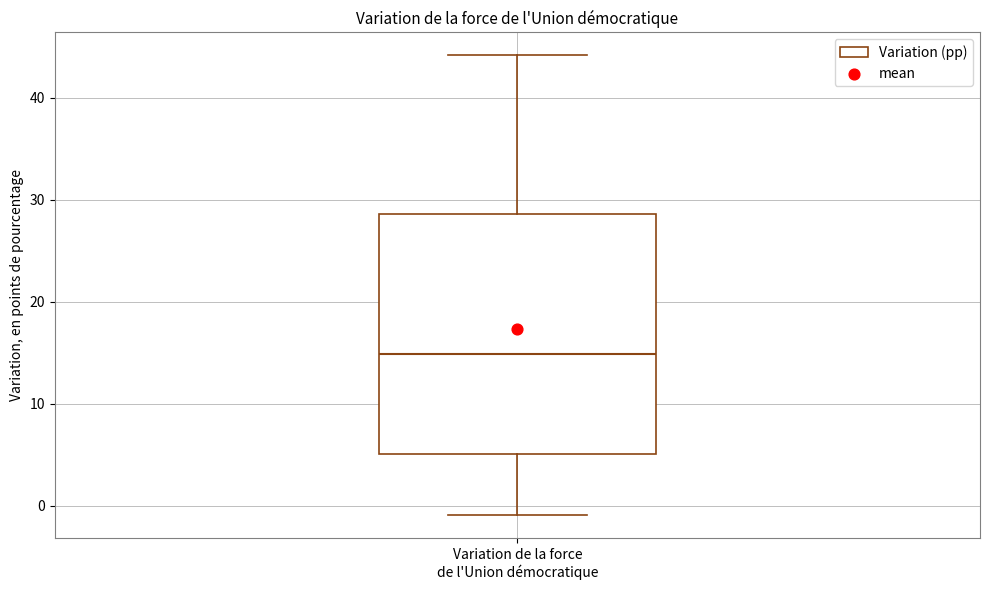

Transcribe this box plot: give where the median line is, the range the box spans, and where the two whiskers end, as read against the y-axis. The values are not printed on the chart, so give them approximately, as read against the axis.

median 15, box 5 to 29, whiskers -1 to 44